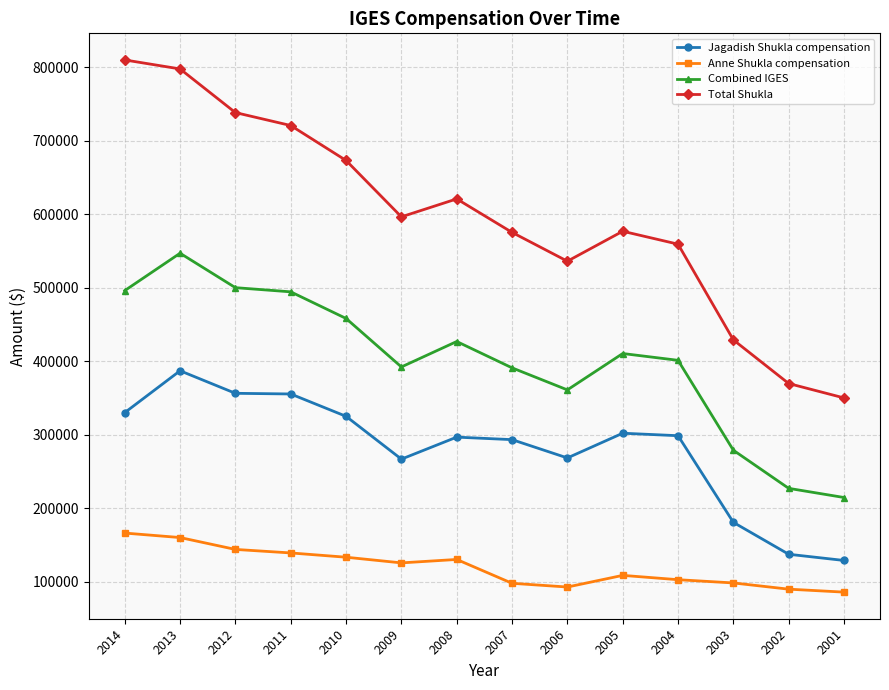

The value of Combined IGES at 2005 is 410508.0. True or false?

True